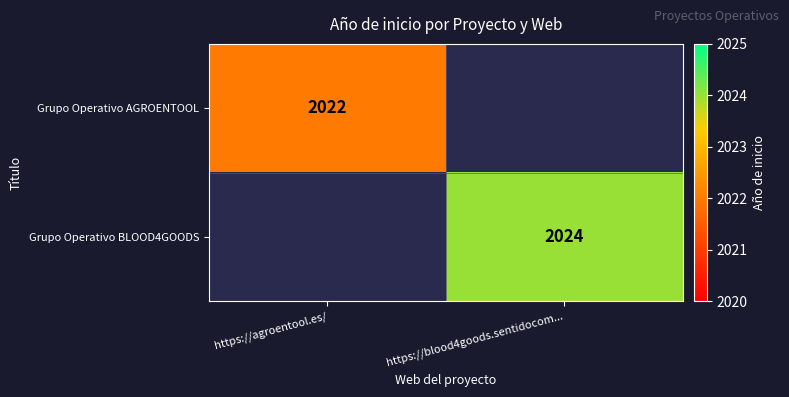

Is it true that Grupo Operativo BLOOD4GOODS equals 2024 at https://blood4goods.sentidocom...?

True